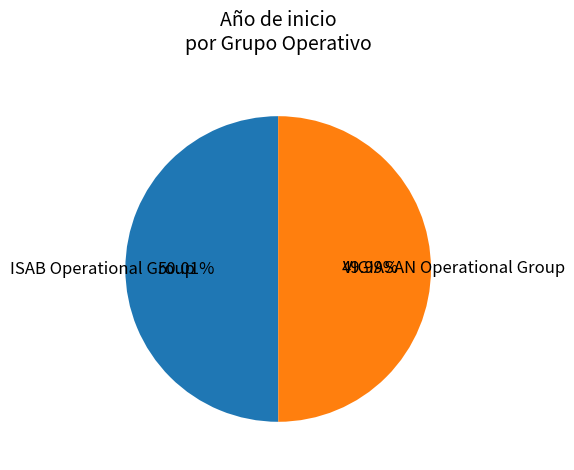

Combined, do ISAB Operational Group and VIGIASAN Operational Group account for over 50%?

Yes